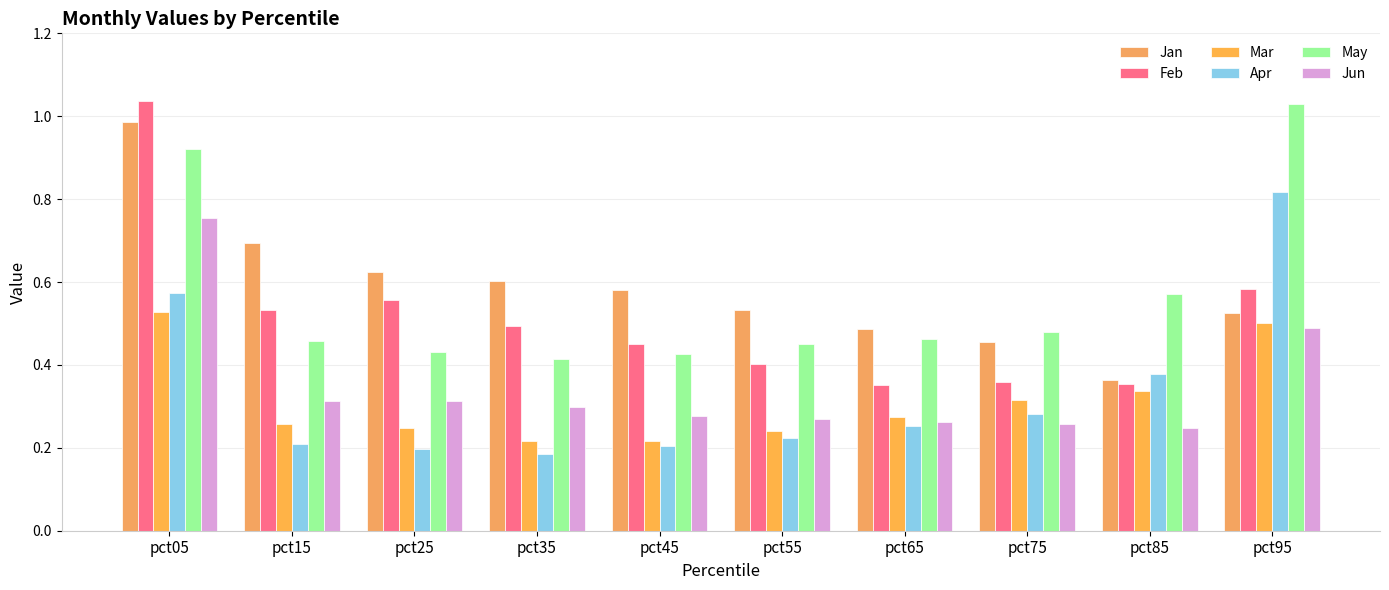

How many groups of bars are there?

10